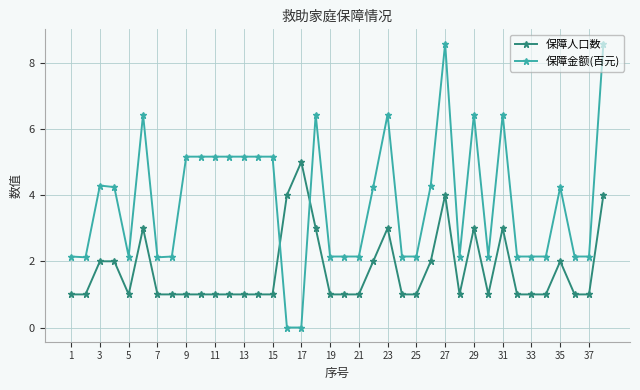

Reading left to right, transcribe all the data shown in this chart.

保障人口数: 1.0	1.0	2.0	2.0	1.0	3.0	1.0	1.0	1.0	1.0	1.0	1.0	1.0	1.0	1.0	4.0	5.0	3.0	1.0	1.0	1.0	2.0	3.0	1.0	1.0	2.0	4.0	1.0	3.0	1.0	3.0	1.0	1.0	1.0	2.0	1.0	1.0	4.0
保障金额(百元): 2.1	2.1	4.3	4.2	2.1	6.4	2.1	2.1	5.2	5.2	5.2	5.2	5.2	5.2	5.2	0.0	0.0	6.4	2.1	2.1	2.1	4.2	6.4	2.1	2.1	4.3	8.6	2.1	6.4	2.1	6.4	2.1	2.1	2.1	4.2	2.1	2.1	8.6